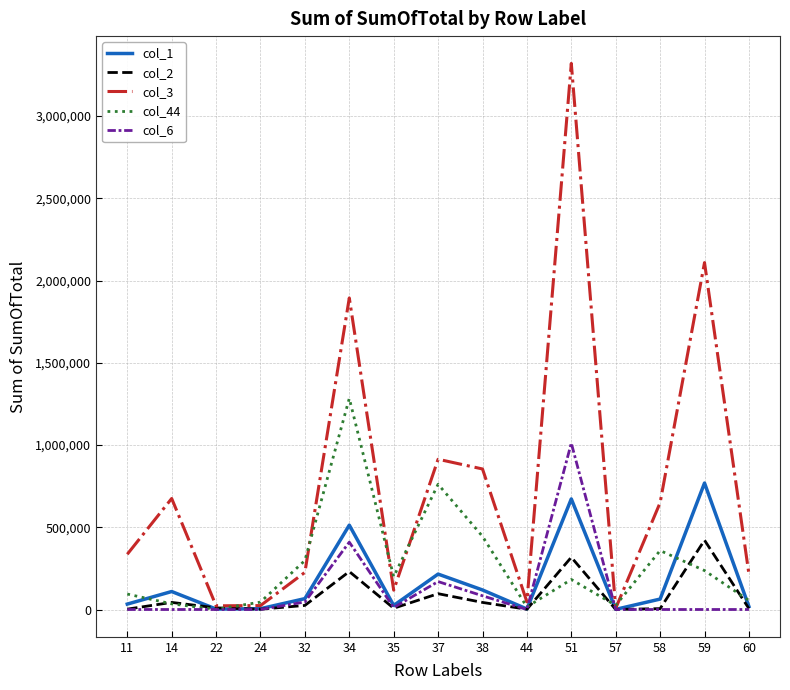

Rank the series by their maximum value, from highest to lowest.

col_3, col_44, col_6, col_1, col_2